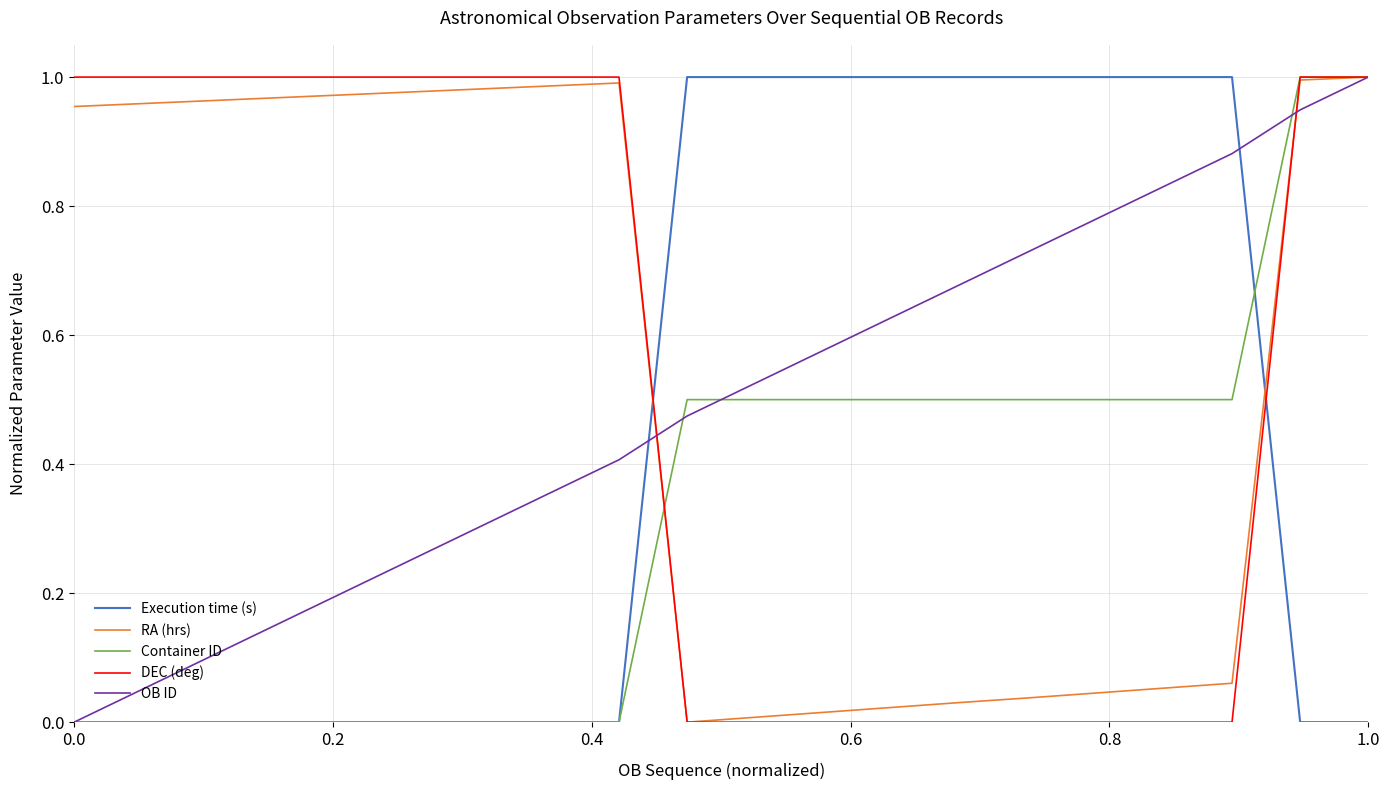

Does the chart have visible grid lines?

Yes